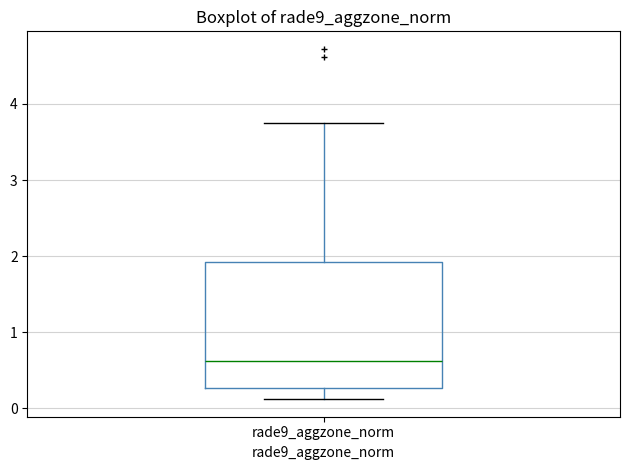

Where does the upper whisker of the box for rade9_aggzone_norm end on the y-axis? The values are not printed on the chart, so give them approximately, as read against the axis.

3.7